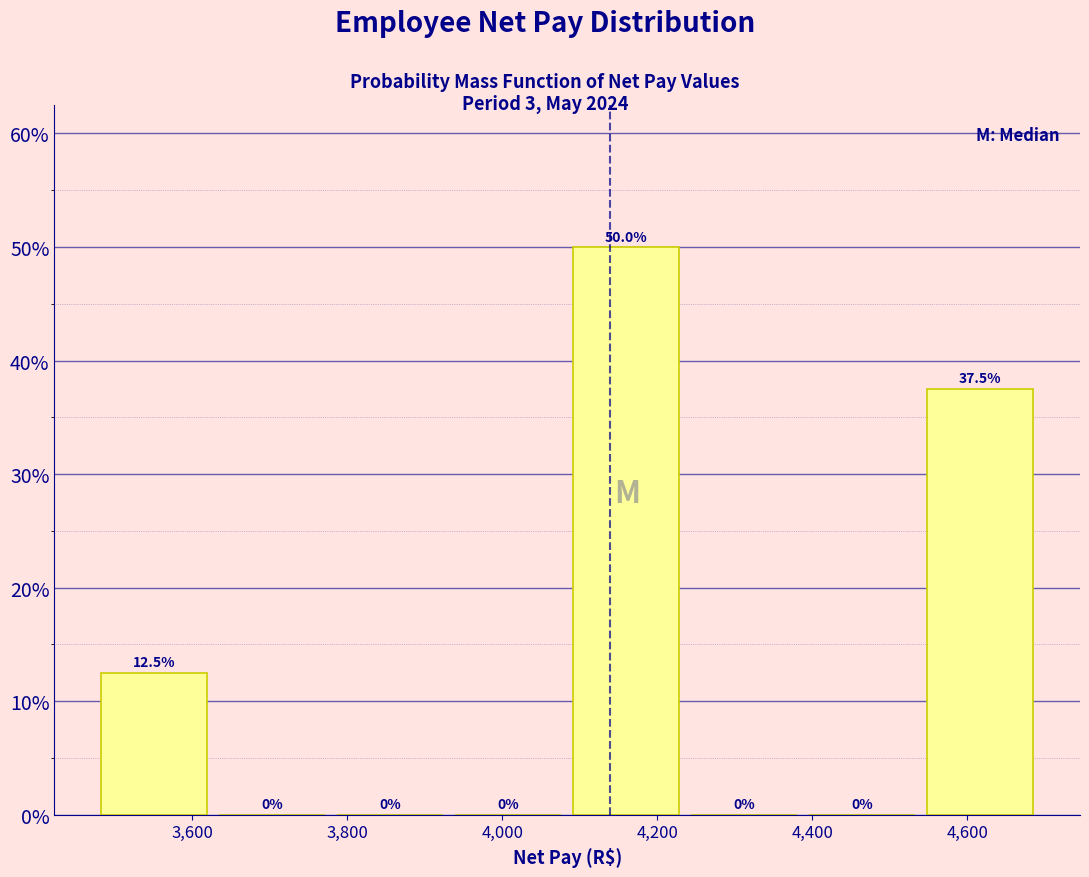

Reading left to right, list every bar in this chart as the range it spans on the x-axis followed by its height. The bar edges are not printed on the chart, so give them approximately, as read against the axis.

3480 to 3620: 12.5
3620 to 3780: 0.0
3780 to 3940: 0.0
3940 to 4080: 0.0
4080 to 4240: 50.0
4240 to 4380: 0.0
4380 to 4540: 0.0
4540 to 4700: 37.5